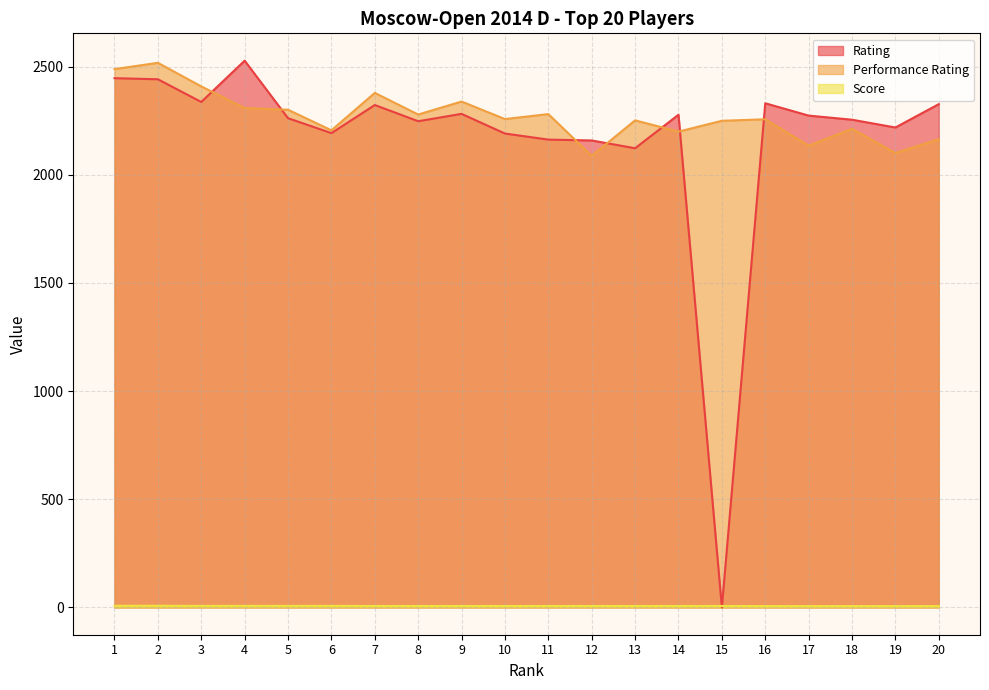

How many times do Score and Rating cross each other?

2